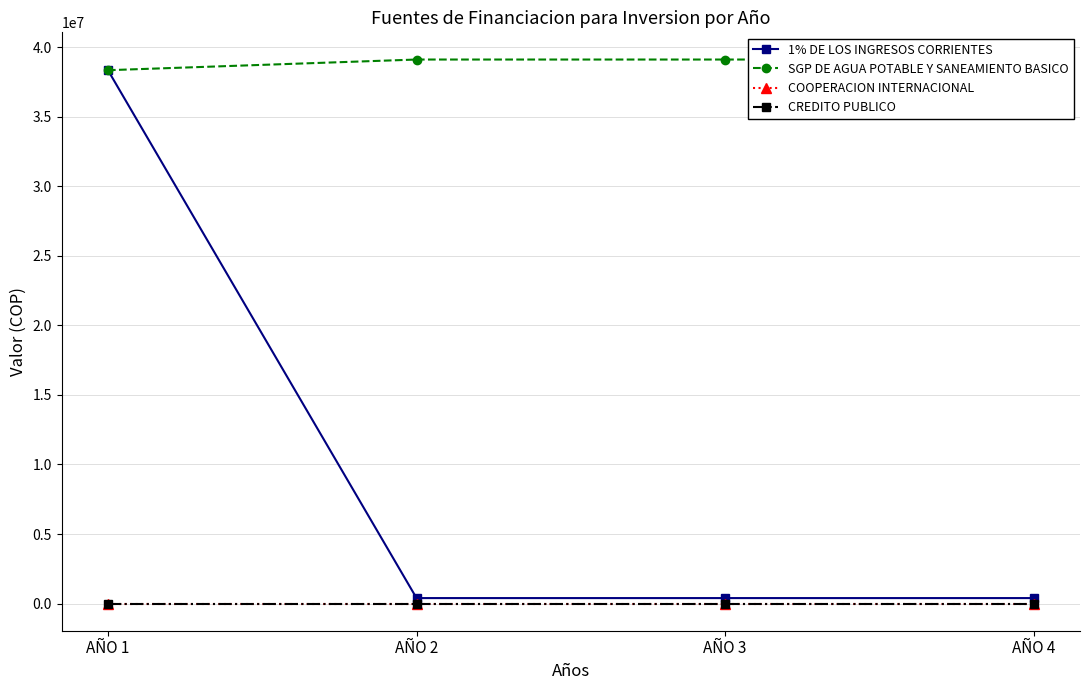

True or false: 1% DE LOS INGRESOS CORRIENTES and SGP DE AGUA POTABLE Y SANEAMIENTO BASICO intersect in this chart.

False